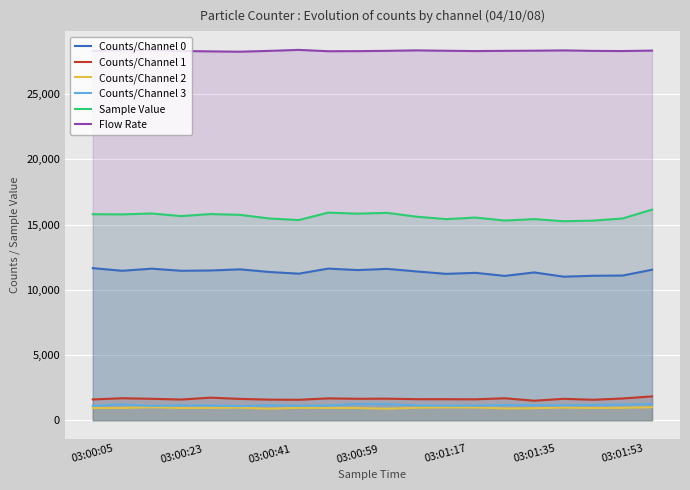

Which series has the largest range (max minus min)?

Sample Value